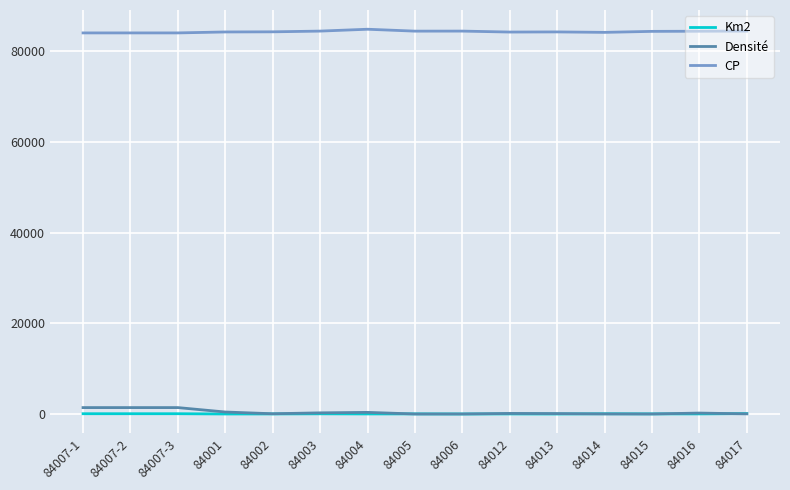

What is the minimum value for CP?

84000.0